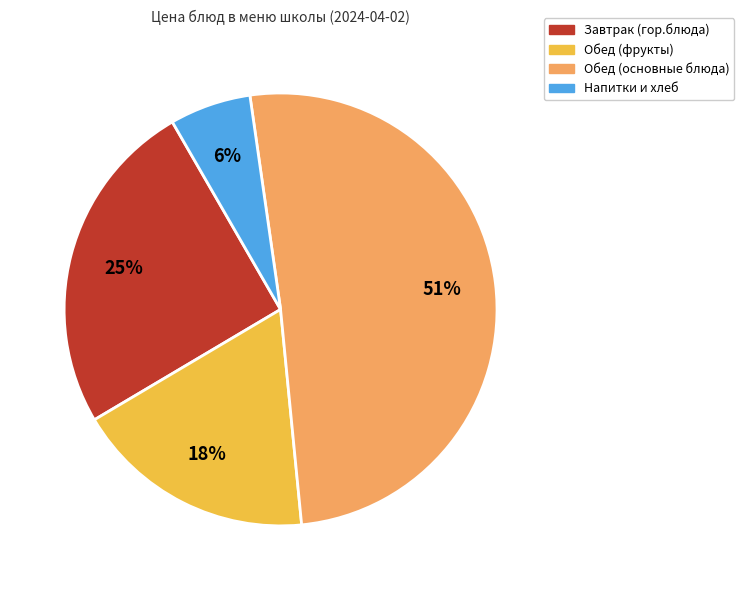

Does any single category account for the majority?

Yes